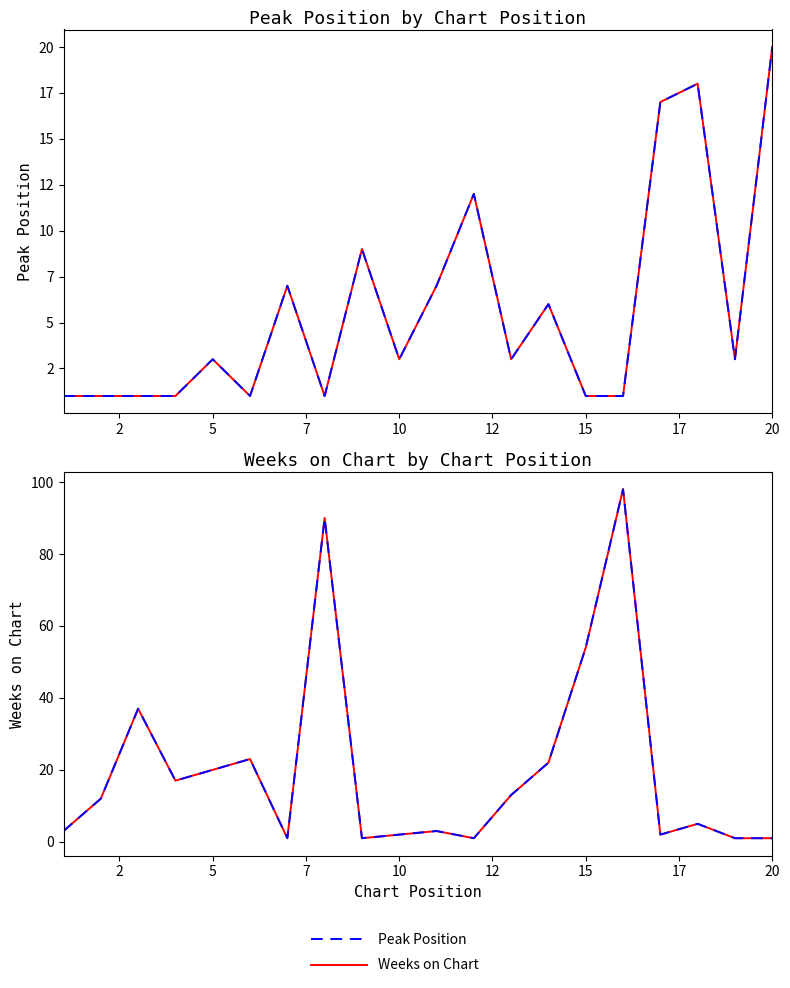

How many lines are shown in the chart?

4